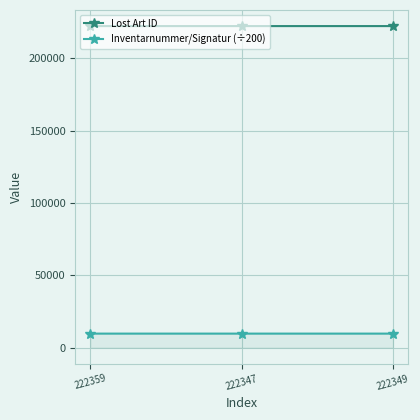

What is the difference between the highest and lowest values at 222349?

212688.8